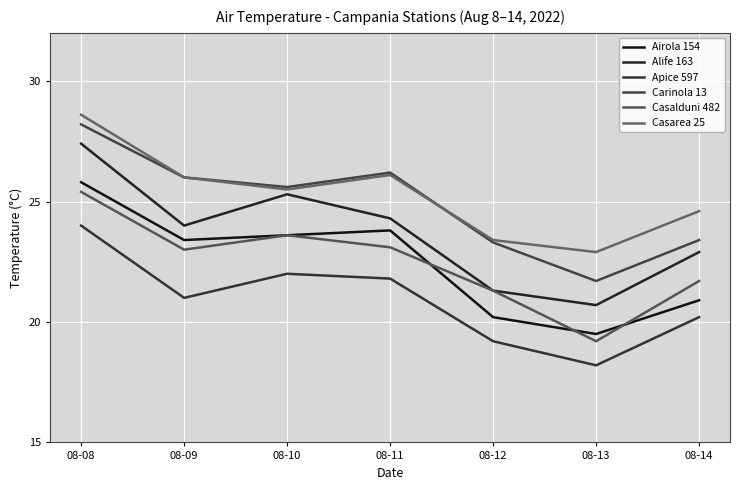

What is the total value across all series at 08-13?

122.2